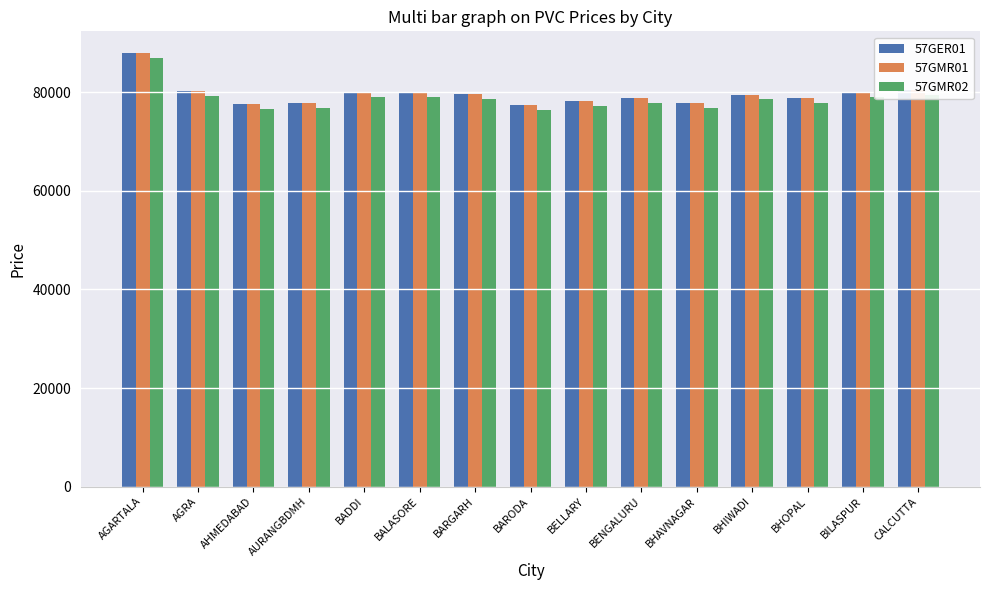

What is the minimum value for 57GMR02?

76441